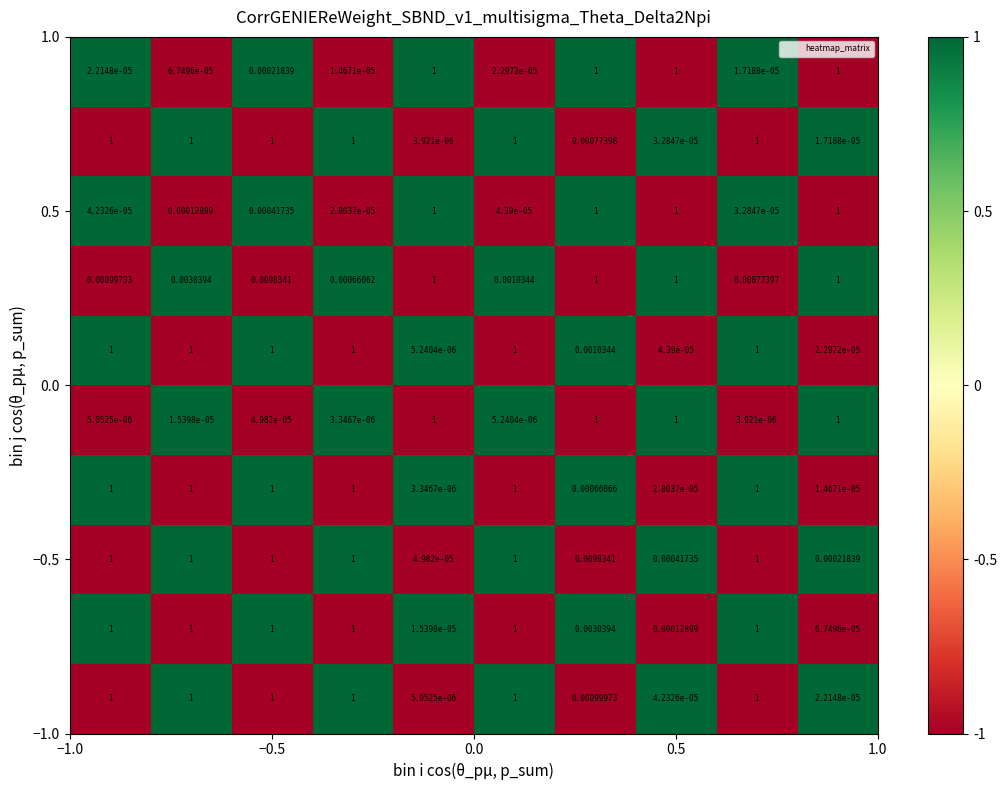

At how many categories does at least one series exceed 0?

10